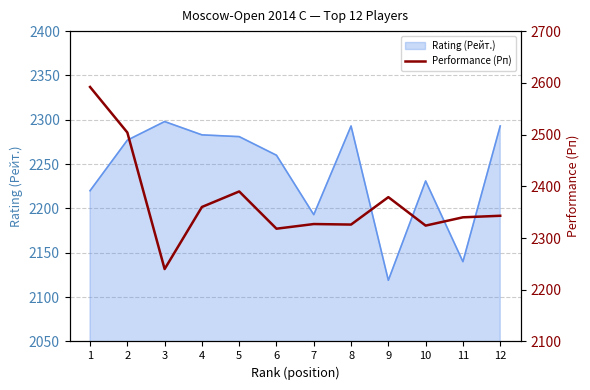

True or false: the data shows 467 at 3.

False